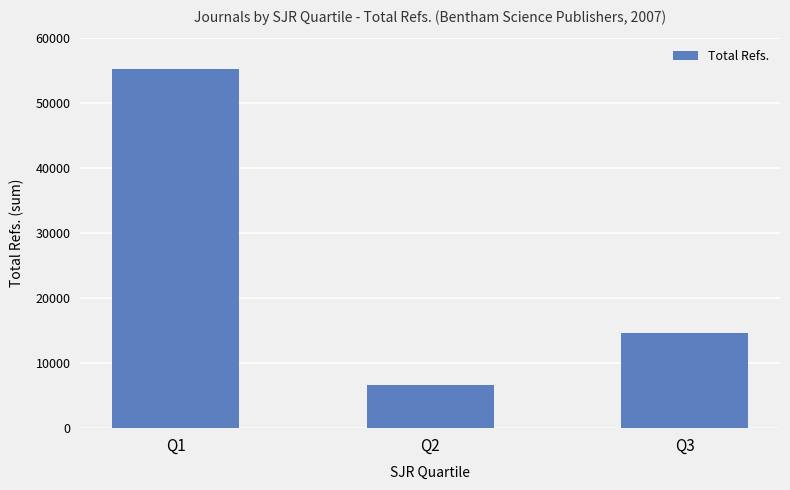

Count the values in the range 6574 to 55356.

3